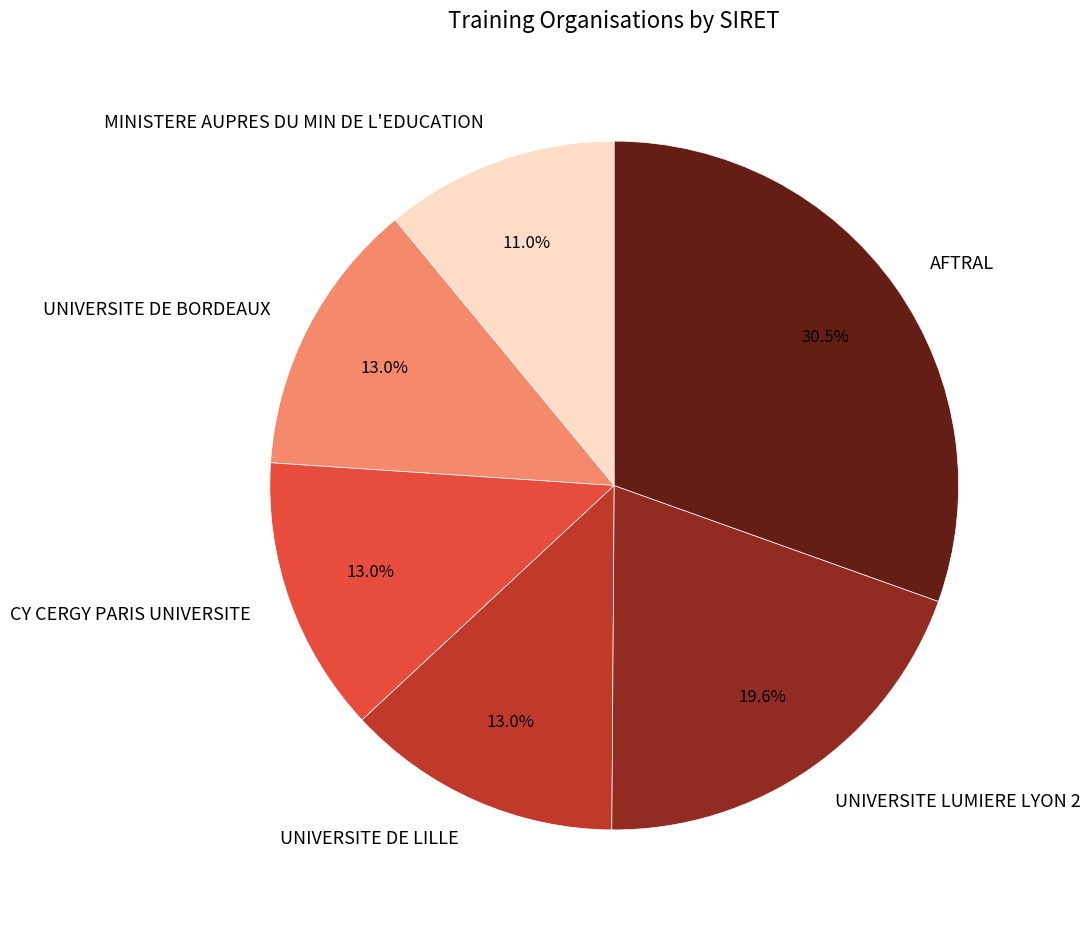

Is it true that UNIVERSITE LUMIERE LYON 2 is 32% of the pie?

False